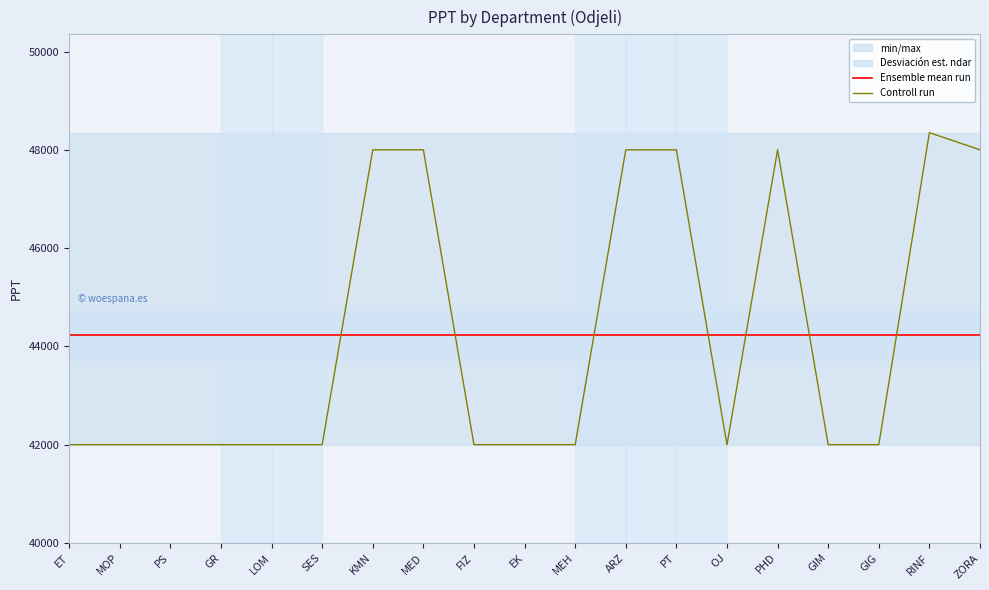

True or false: Controll run and Ensemble mean run intersect in this chart.

True